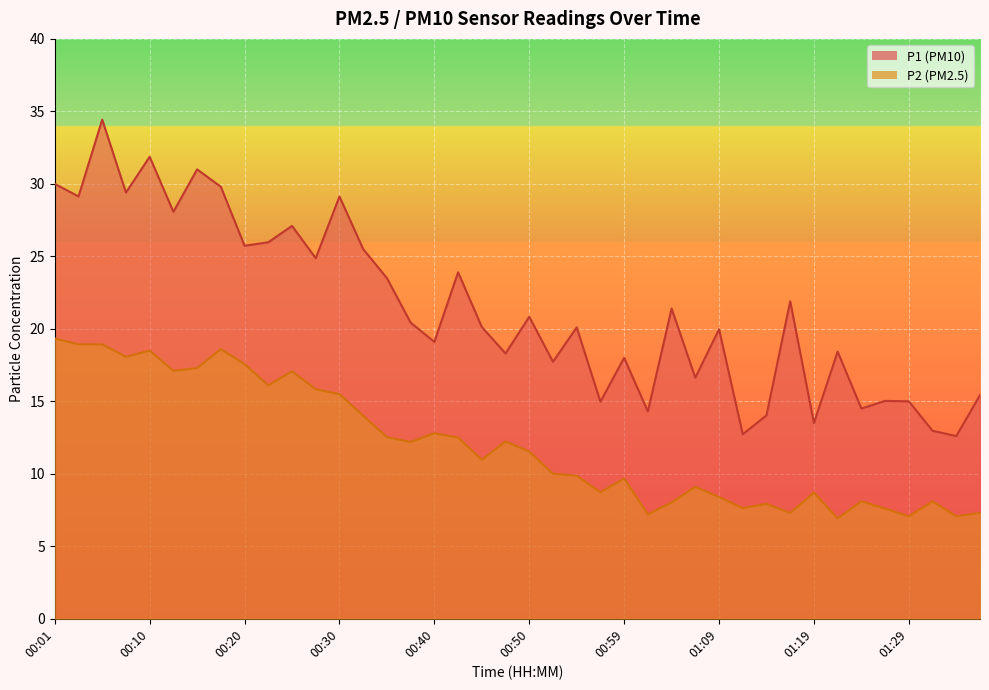

Where is the first local minimum for P2?

00:08